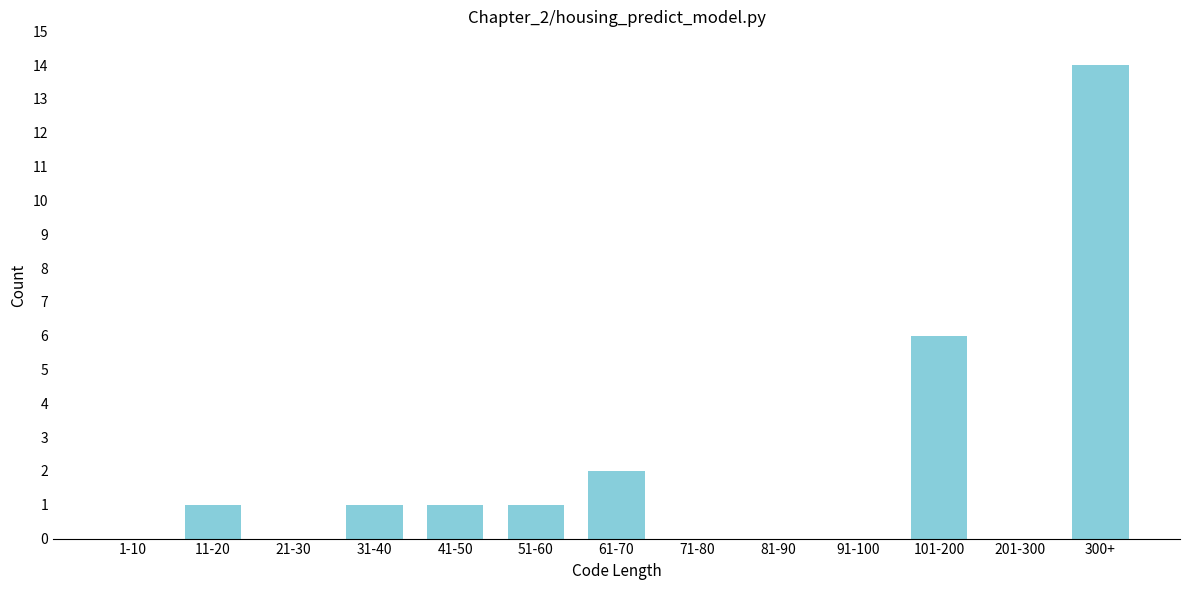

Reading left to right, list all the values displayed in this chart.

1-10=0	11-20=1	21-30=0	31-40=1	41-50=1	51-60=1	61-70=2	71-80=0	81-90=0	91-100=0	101-200=6	201-300=0	300+=14